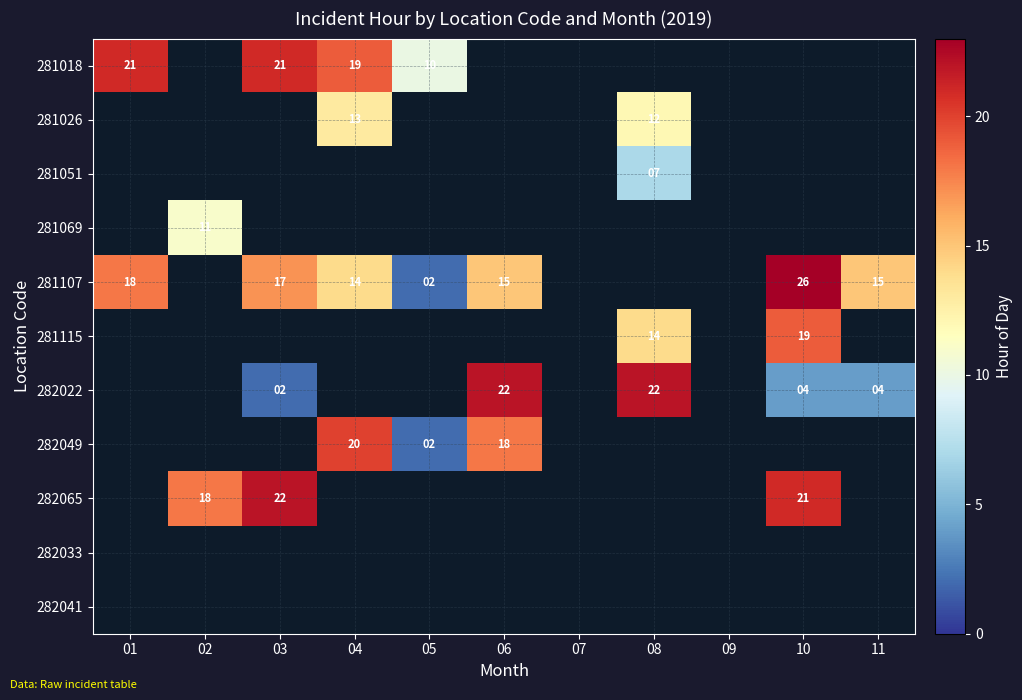

True or false: 281107 has a value of 15 at 11.

True